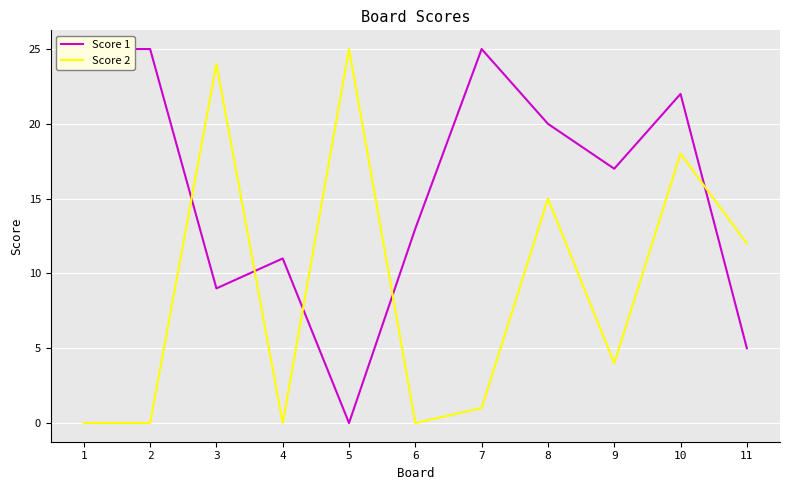

How many interior local peaks does the Score 1 series have?

3